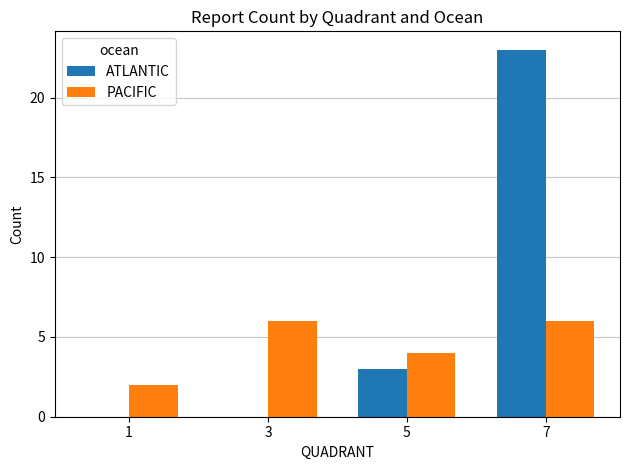

The value of ATLANTIC at 7 is 11. True or false?

False